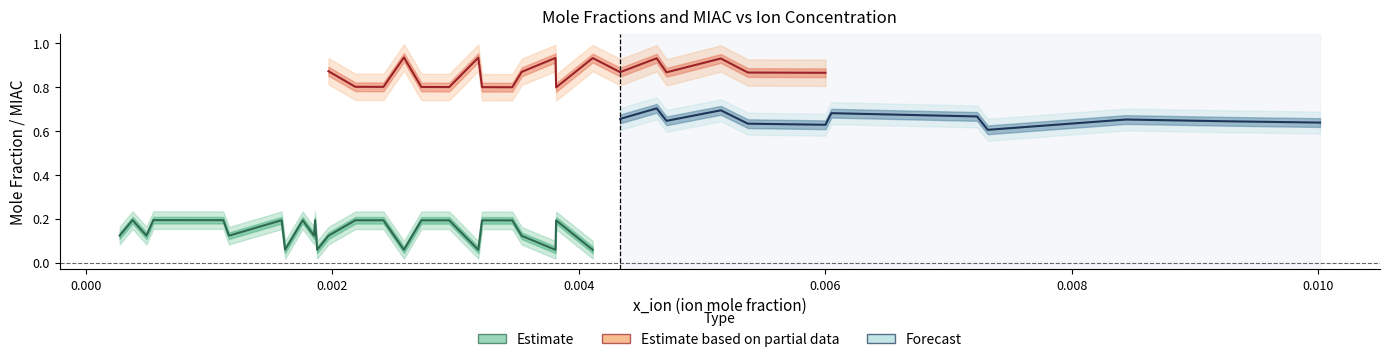

Does the chart display data point markers on the line(s)?

No